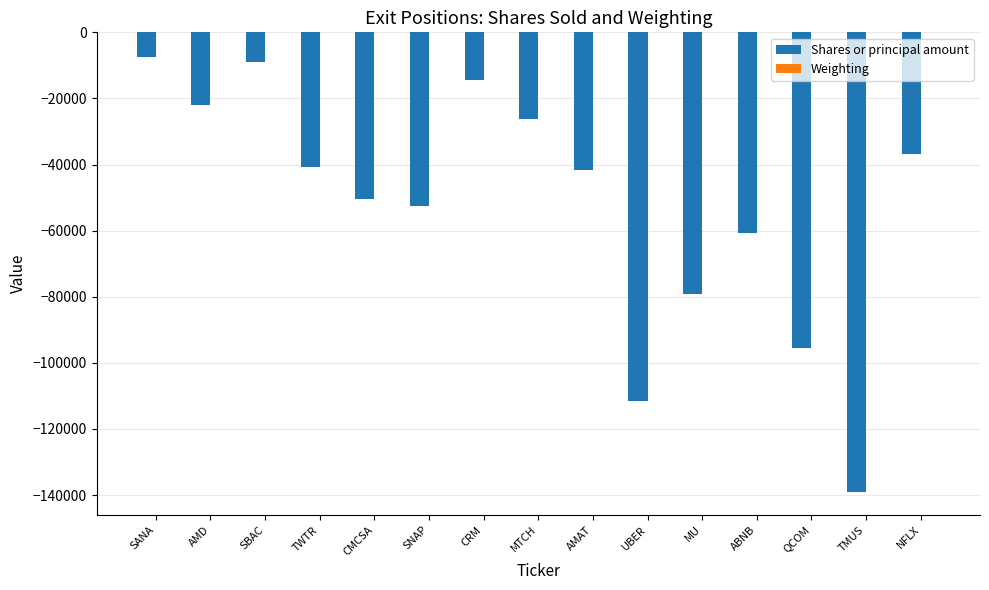

Which series changed the most between CRM and MU?

Shares or principal amount